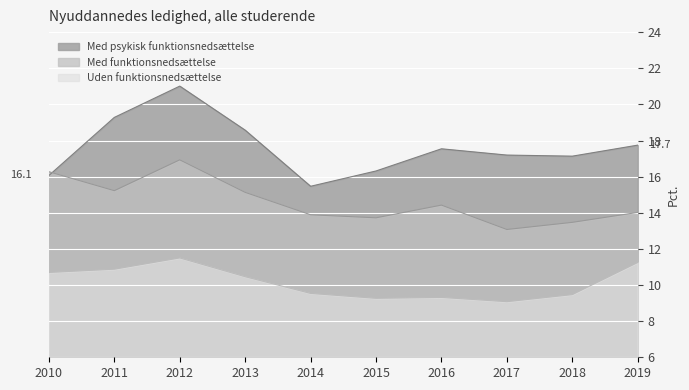

What is the total value across all series at 2015?

39.3